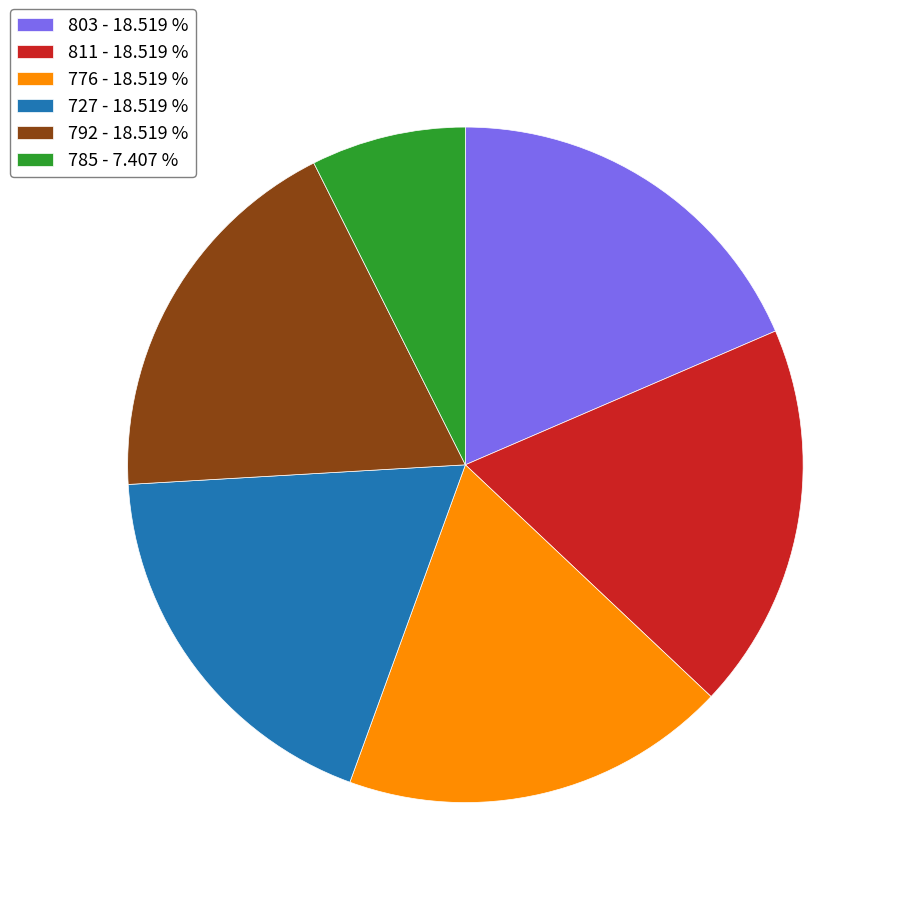

Which has a higher value, 785 - 7.407 % or 803 - 18.519 %?

803 - 18.519 %